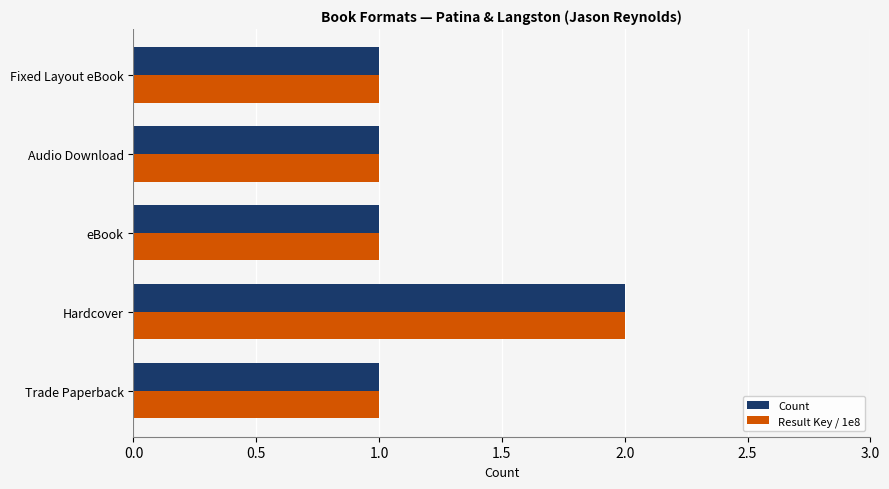

Count the number of data series in this chart.

2